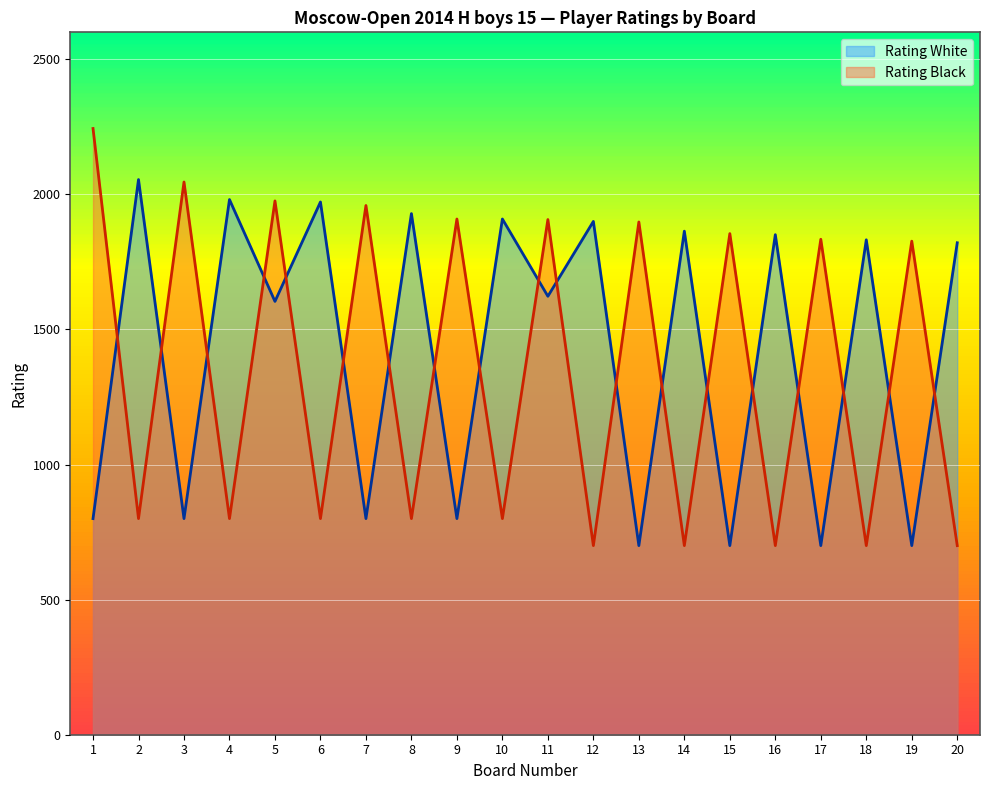

At how many categories does at least one series exceed 1450?

20